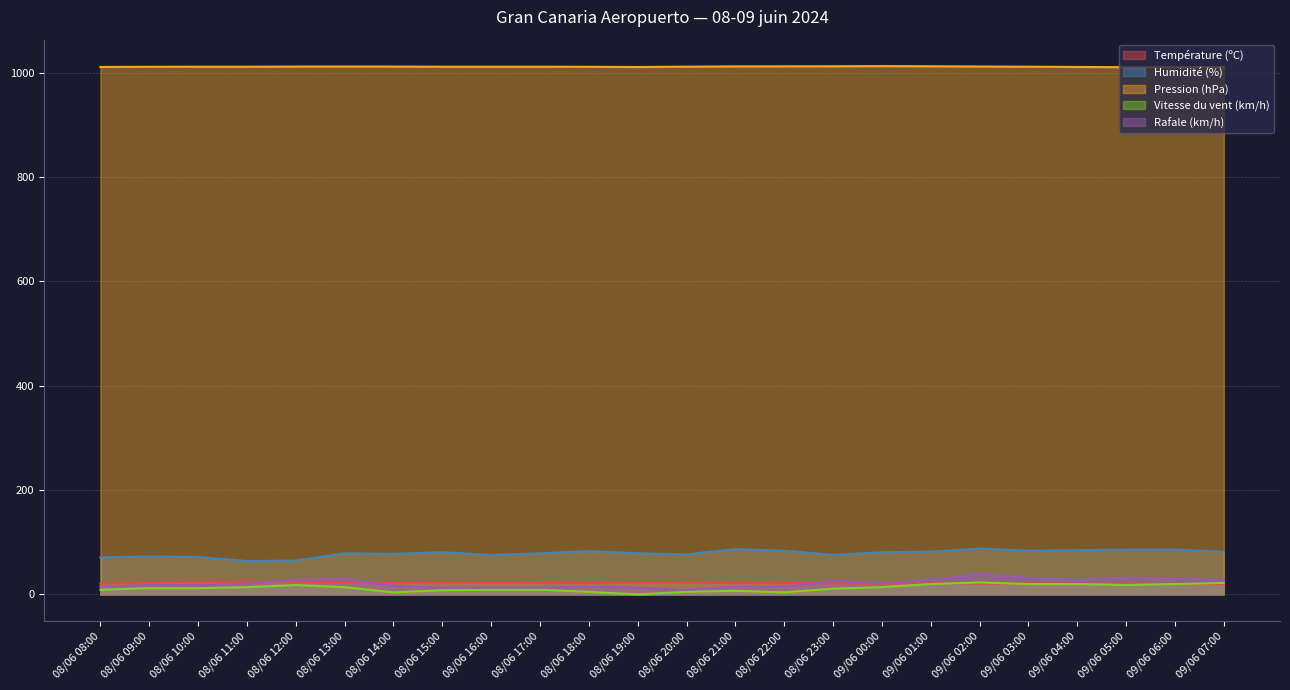

Where is the first local minimum for Humidité (%)?

08/06 11:00